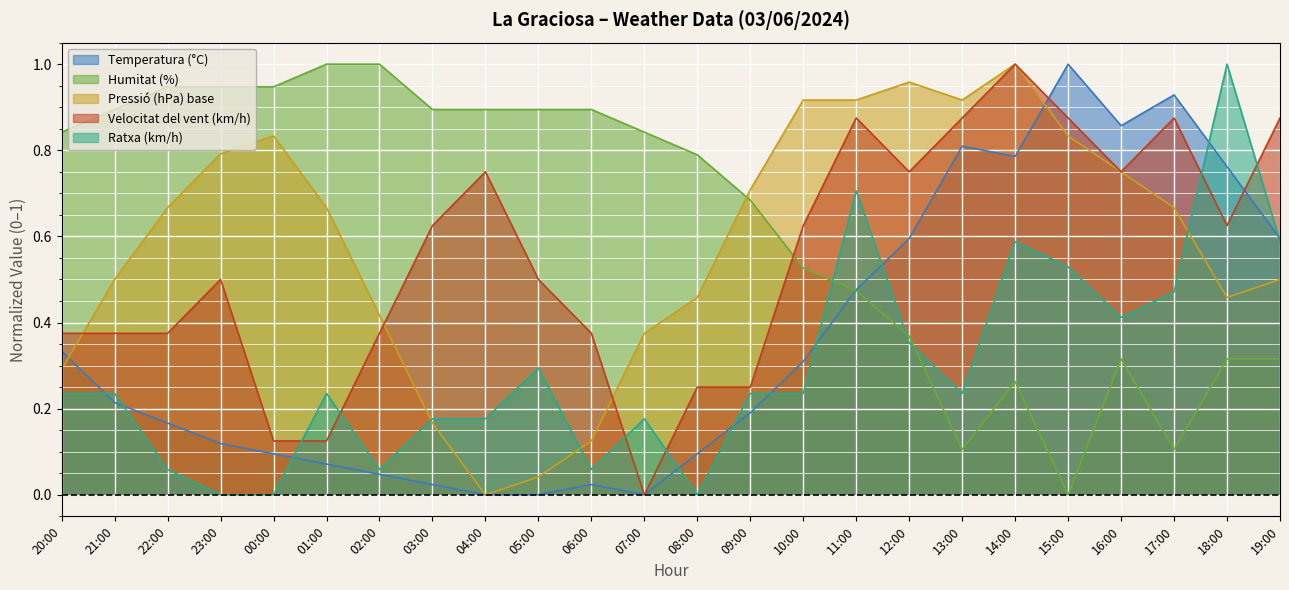

True or false: Ratxa (km/h) and Velocitat del vent (km/h) cross at least once.

True